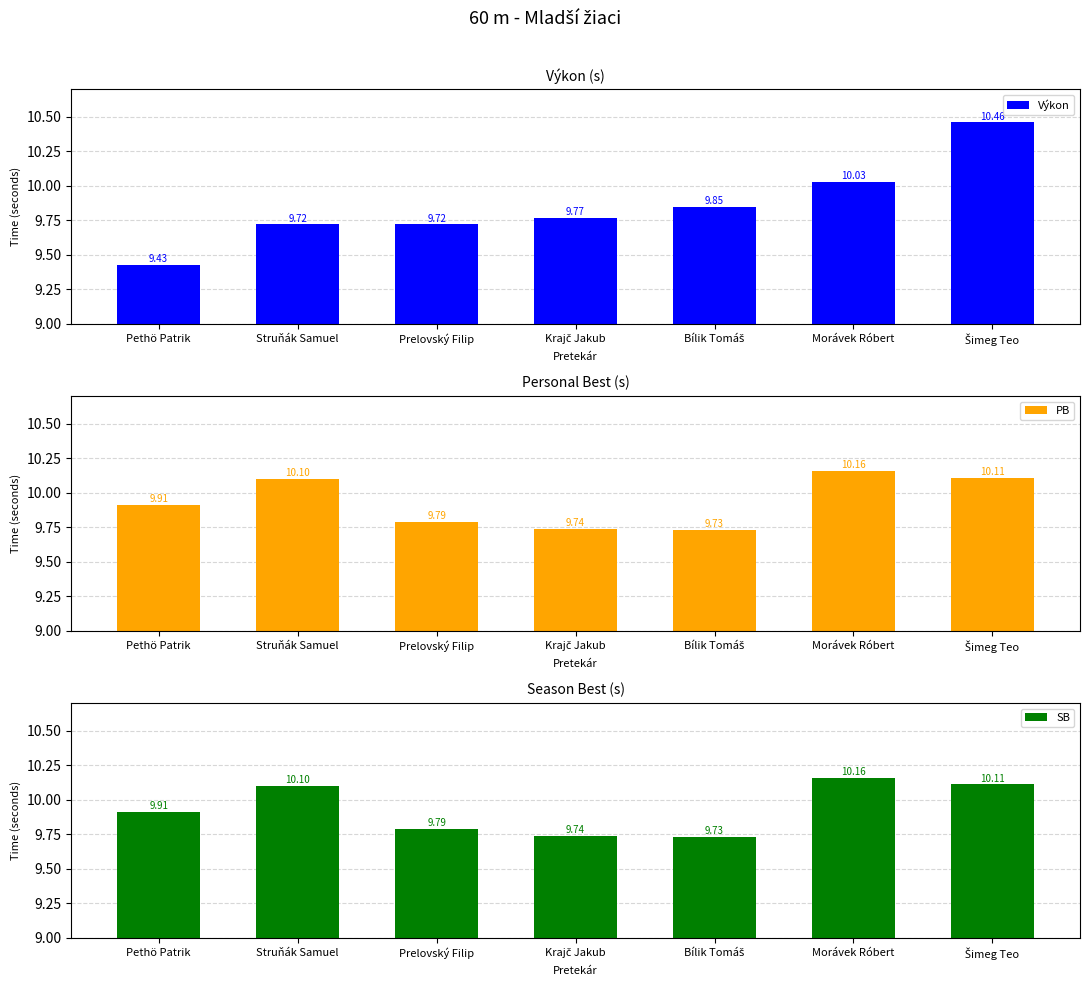

What is the difference between the highest and lowest values at Šimeg Teo?

0.4